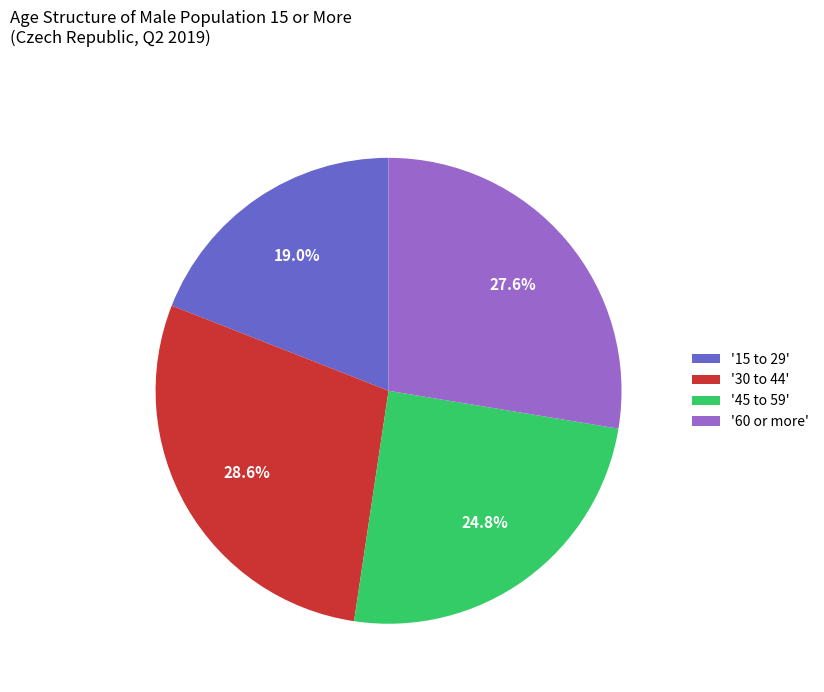

Combined, do '45 to 59' and '15 to 29' account for over 50%?

No